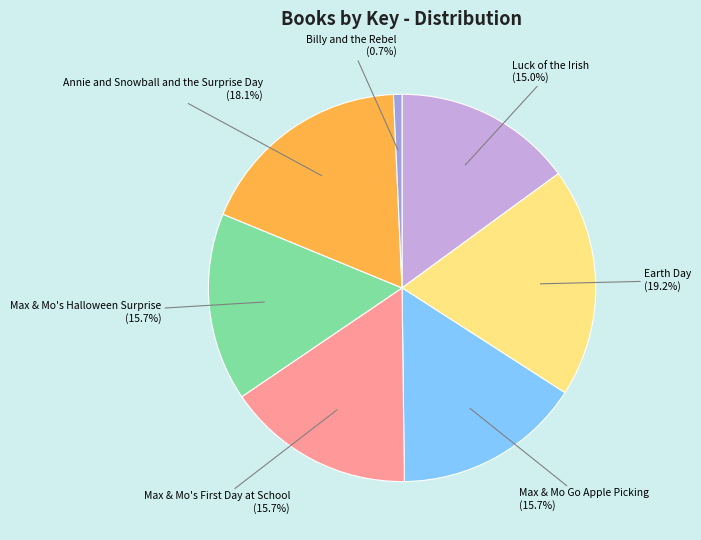

Combined, do Max & Mo's Halloween Surprise and Max & Mo Go Apple Picking account for over 50%?

No